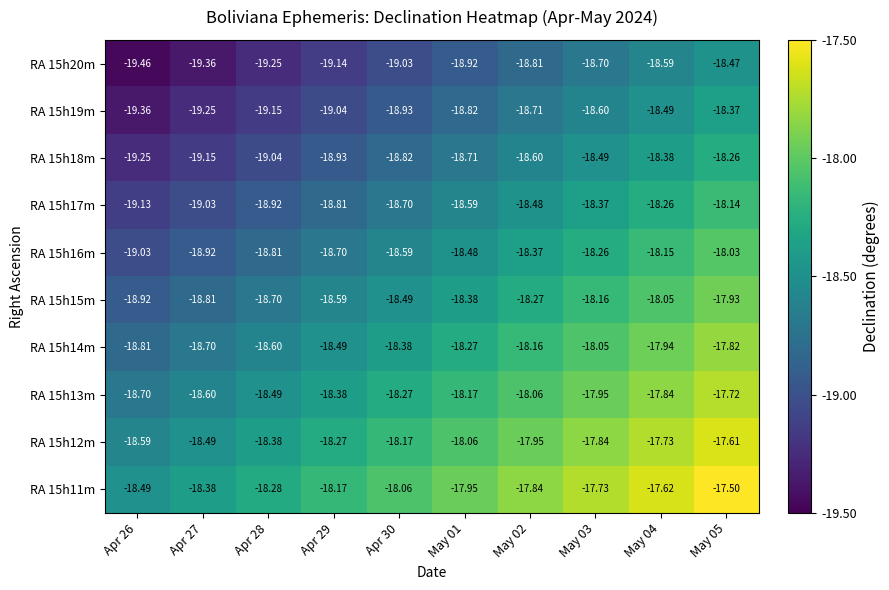

Rank the series by their maximum value, from lowest to highest.

RA 15h20m, RA 15h19m, RA 15h18m, RA 15h17m, RA 15h16m, RA 15h15m, RA 15h14m, RA 15h13m, RA 15h12m, RA 15h11m